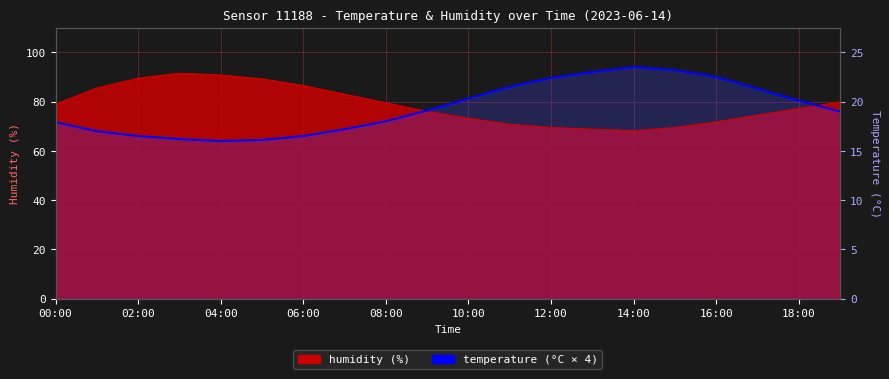

What is the average value?

77.5